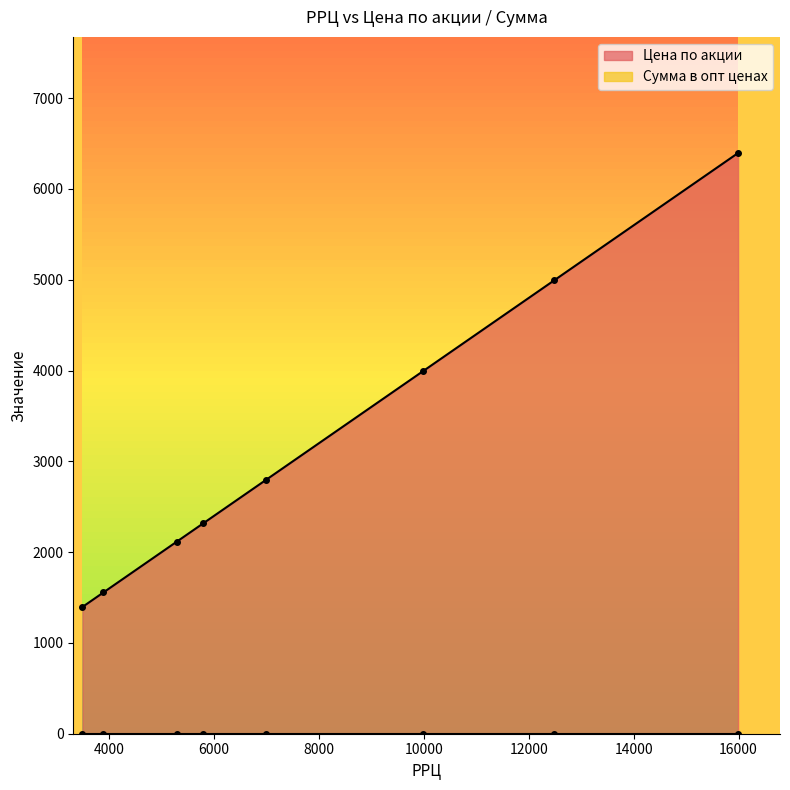

What is the sum of all Цена по акции values?

25568